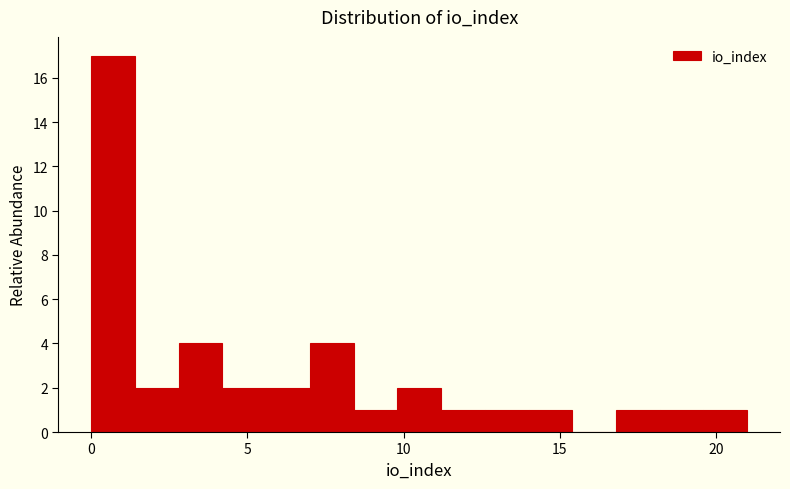

Around what value on the x-axis is the tallest bar? Give the approximate position of its centre, as read against the axis.

0.5